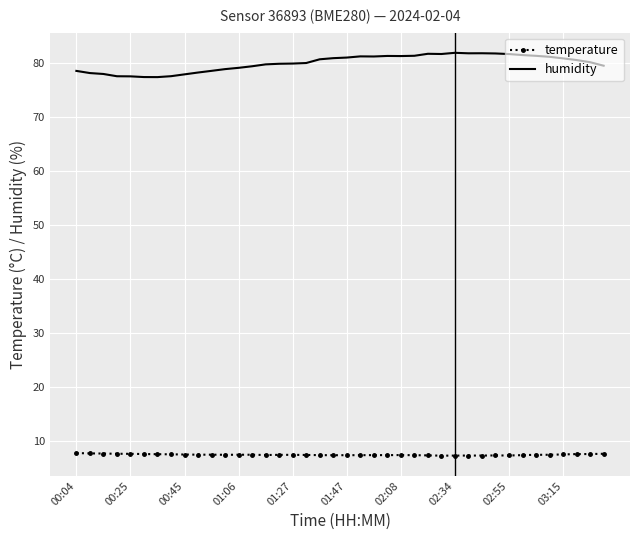

Which series has the largest range (max minus min)?

humidity